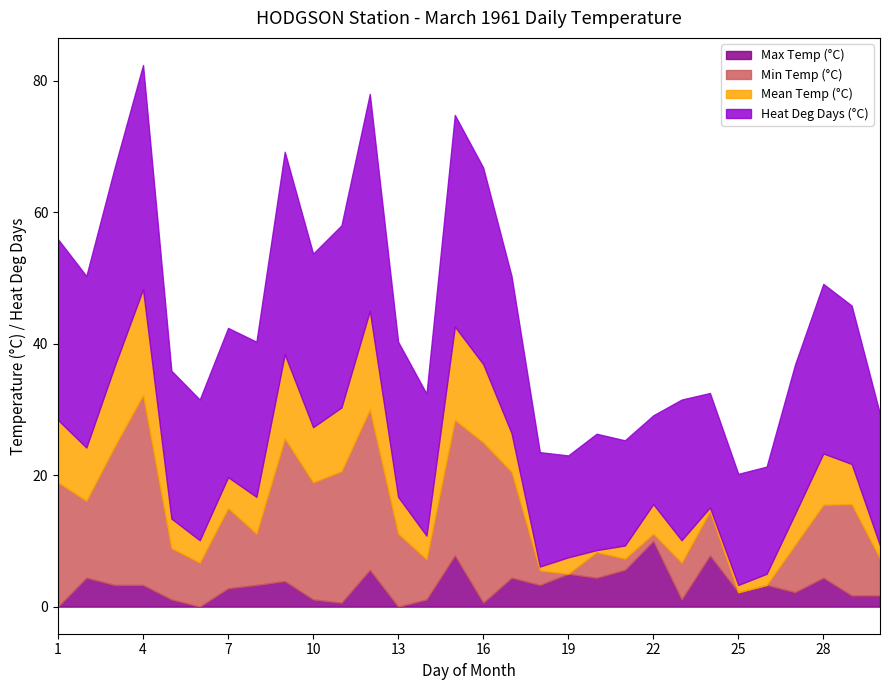

What is the total value across all series at 7?

42.4